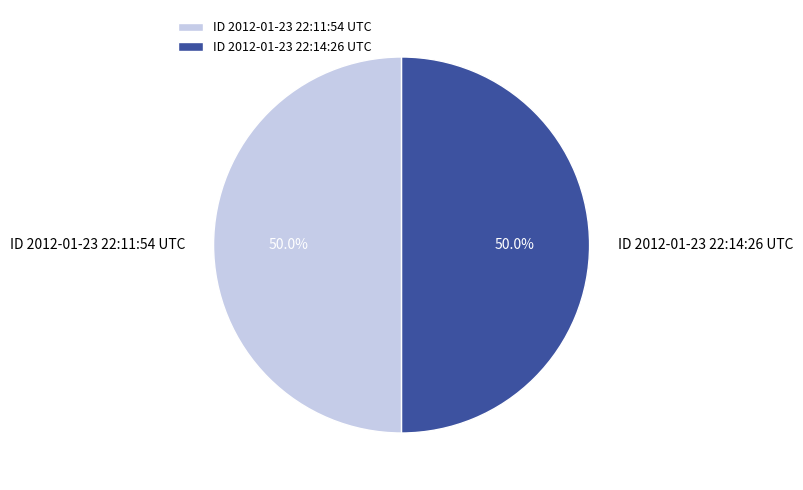

How much of the chart is everything except ID 2012-01-23 22:14:26 UTC?

50.0%